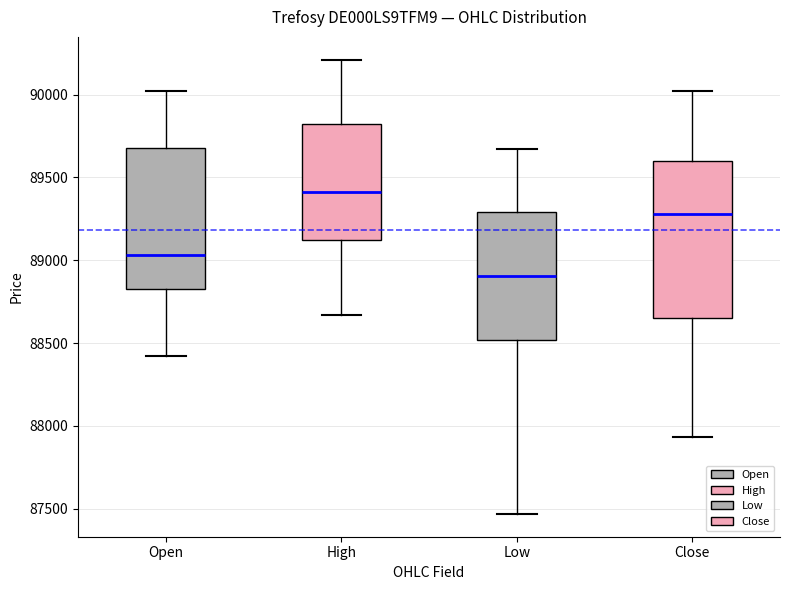

Reading left to right, transcribe this box plot: for each box, give where its median line is, the range the box spans, and where its two whiskers end, as read against the y-axis. The values are not printed on the chart, so give them approximately, as read against the axis.

Open: median 89050, box 88850 to 89700, whiskers 88400 to 90000
High: median 89400, box 89100 to 89800, whiskers 88650 to 90200
Low: median 88900, box 88500 to 89300, whiskers 87450 to 89650
Close: median 89300, box 88650 to 89600, whiskers 87950 to 90000